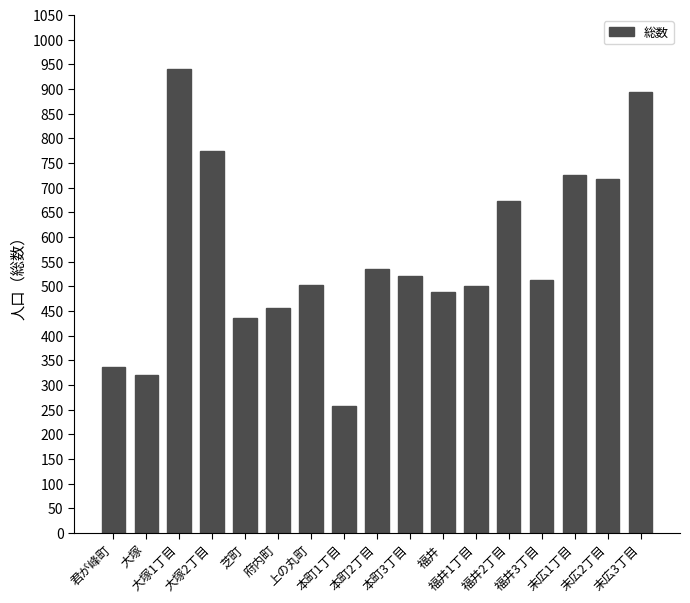

Are the bars grouped side by side (vs. stacked)?

No